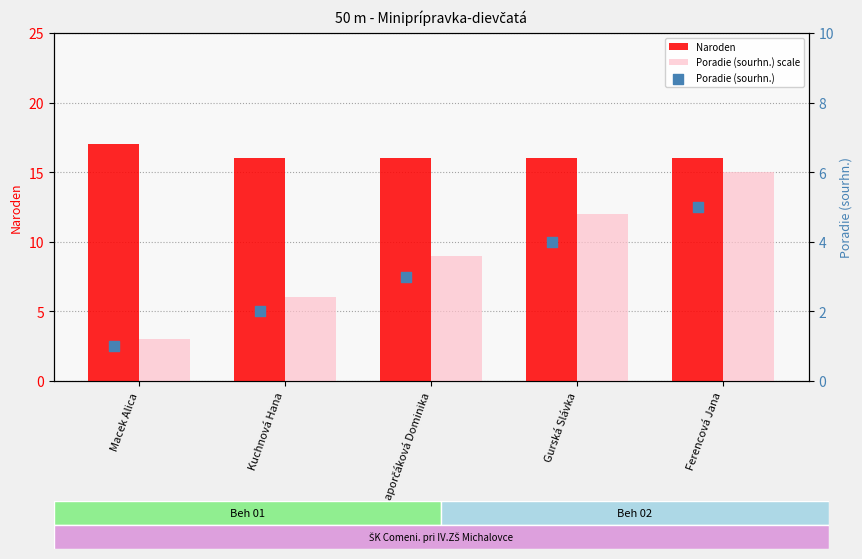

What is the total value across all series at Laporčáková Dominika?

28